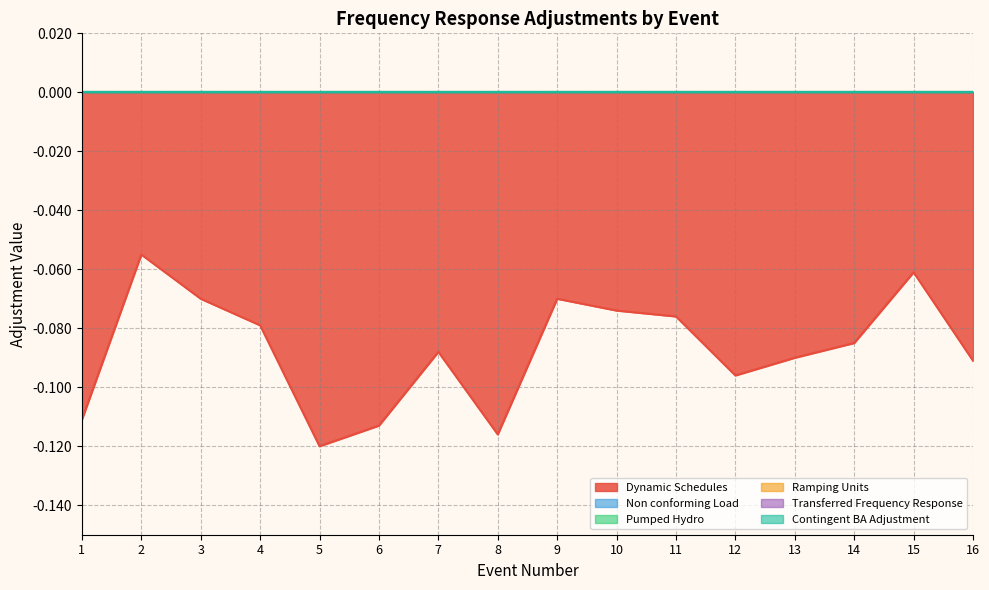

True or false: Ramping Units and Contingent BA Adjustment cross at least once.

False